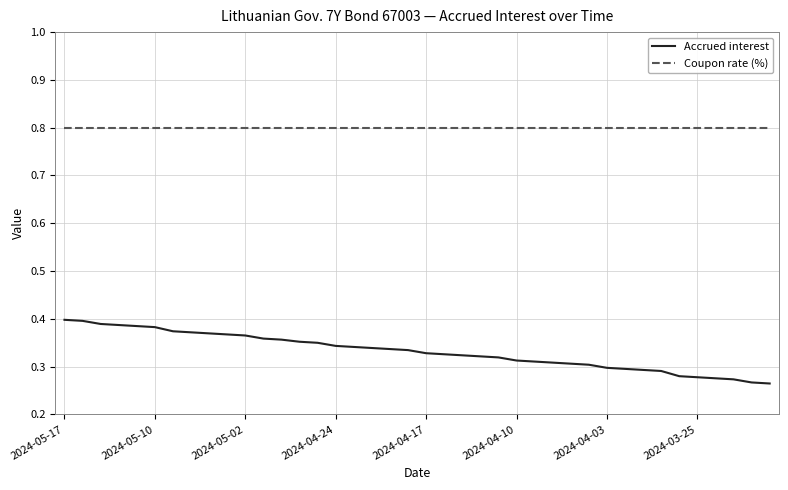

True or false: Accrued interest and Coupon rate (%) intersect in this chart.

False